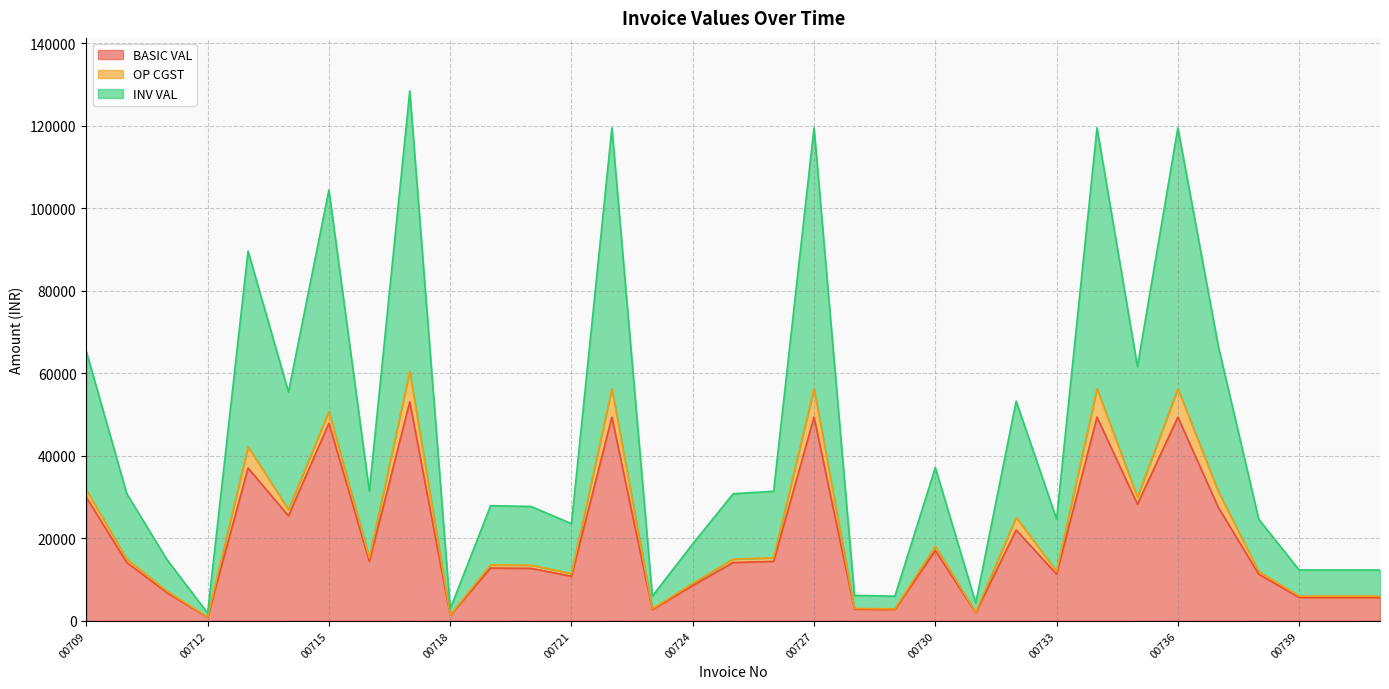

True or false: INV VAL and BASIC VAL intersect in this chart.

False